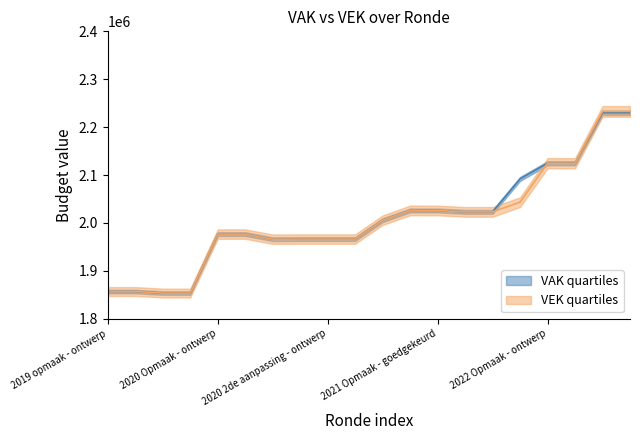

The value of VAK at 2020 uitvoering is 2005756. True or false?

True